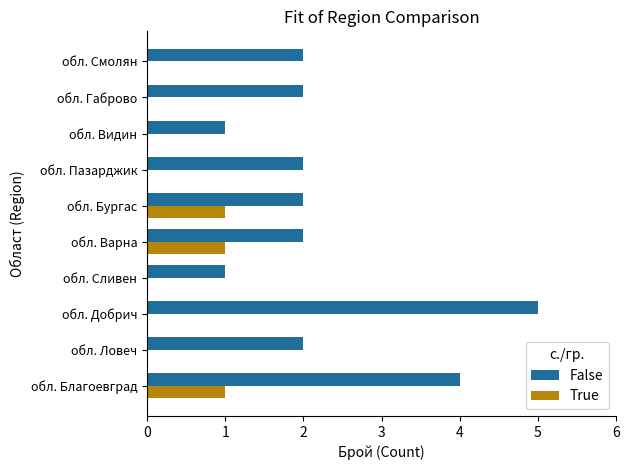

Which label corresponds to the largest value in the chart?

обл. Добрич